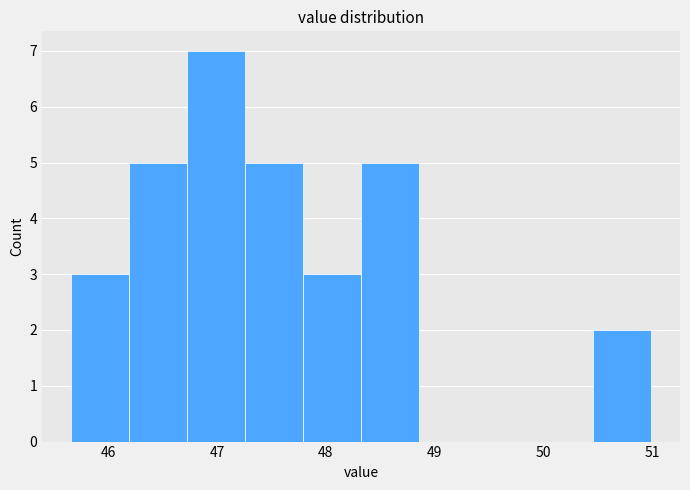

Over which range of the x-axis is the bar tallest?

46.7 to 47.3